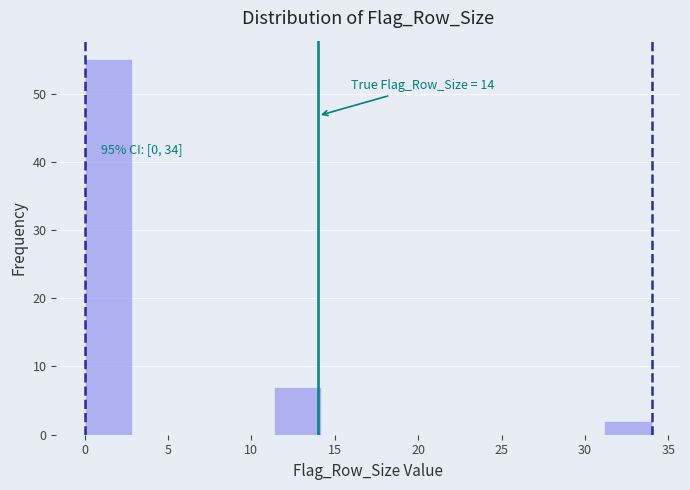

Which range on the x-axis has the tallest bar?

0.0 to 3.0